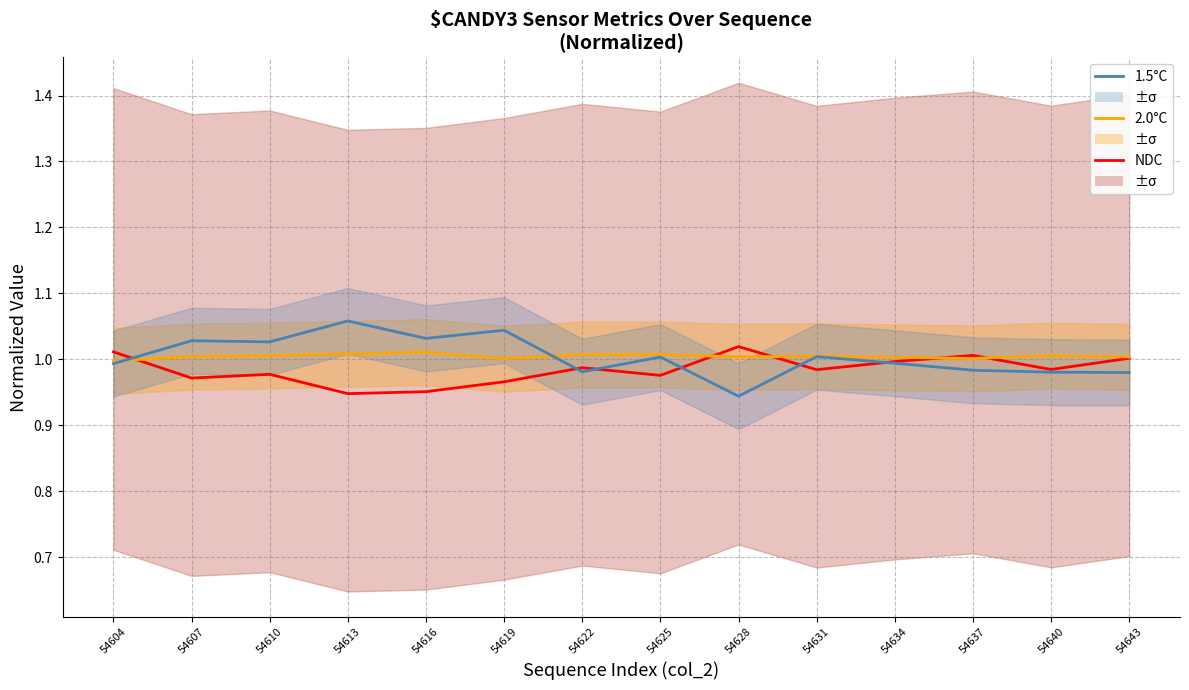

What is the sum of the 2.0°C values at 54613 and 54643?

2.0